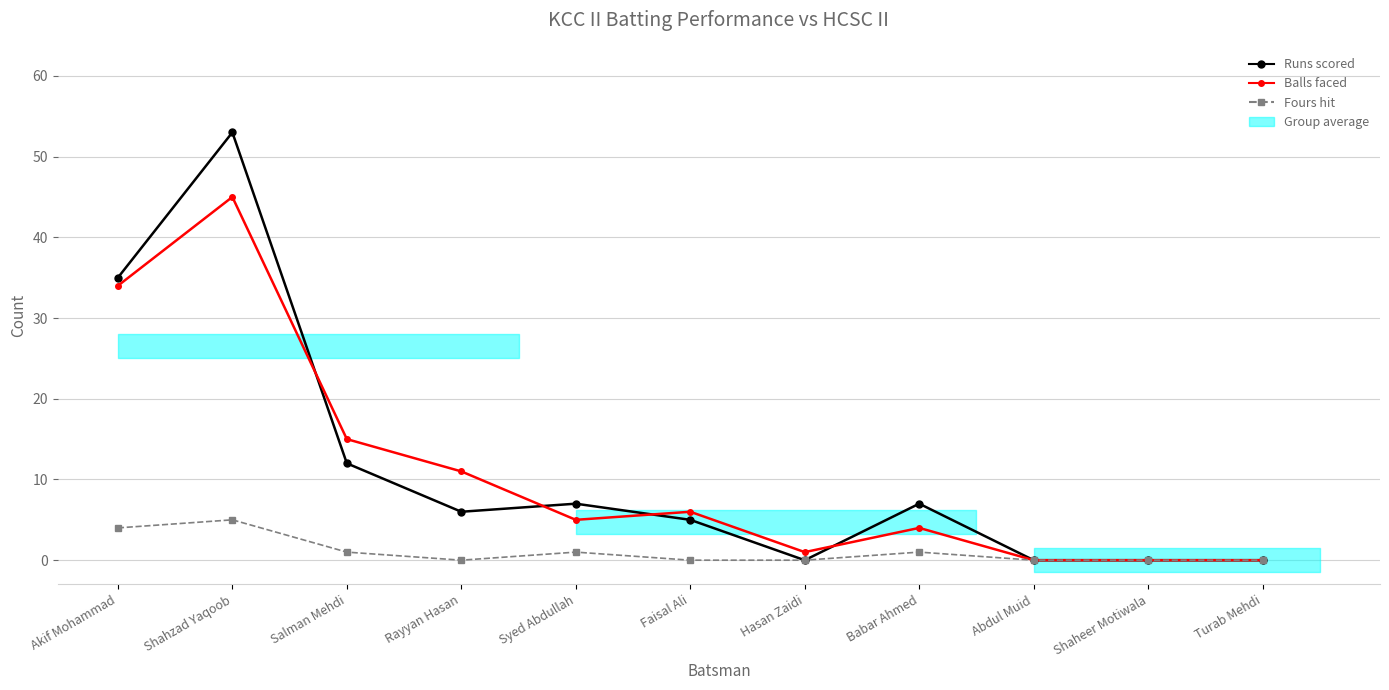

Rank the series at Salman Mehdi from lowest to highest value.

Fours hit, Runs scored, Balls faced